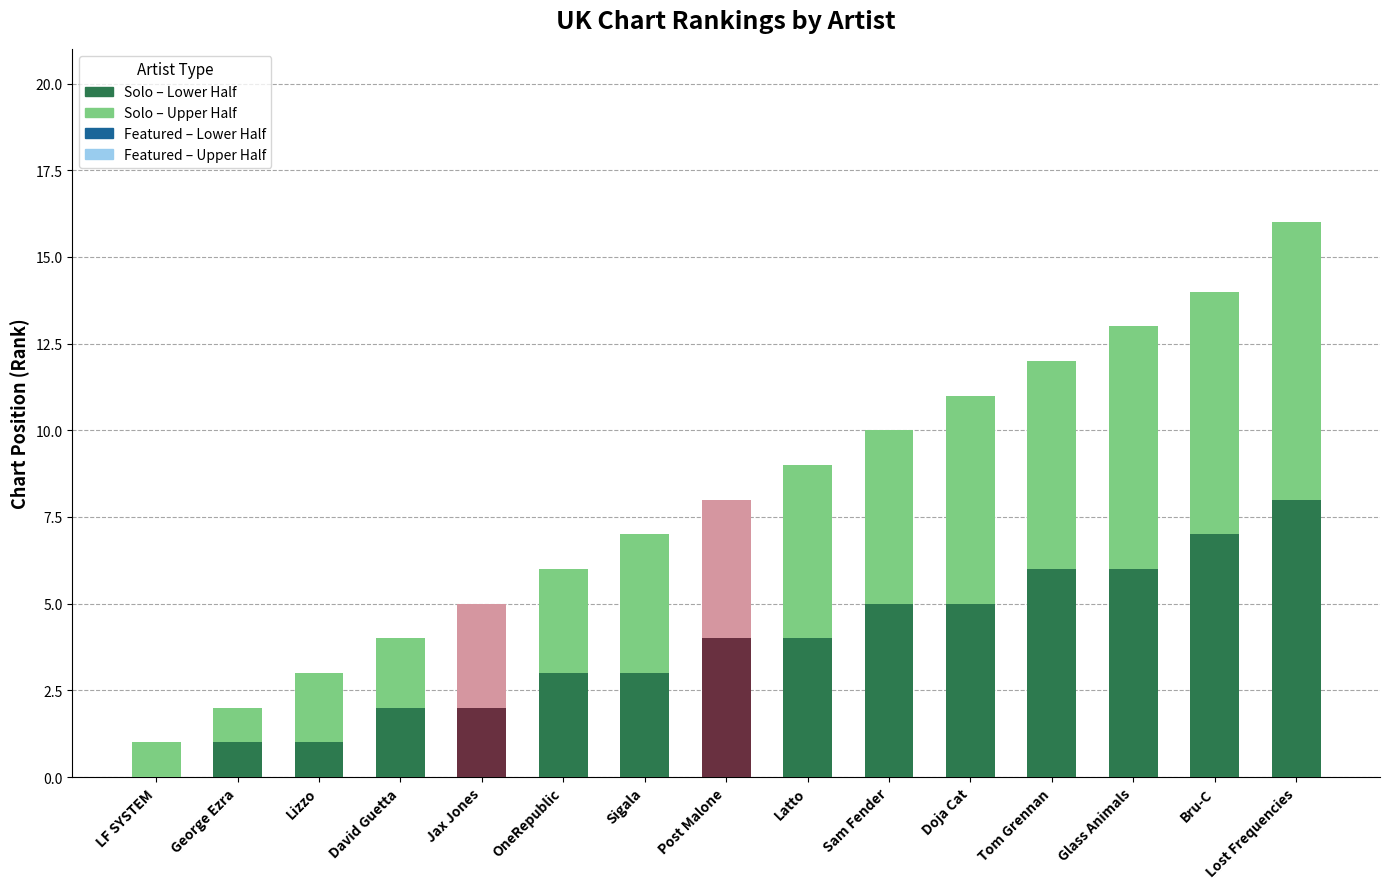

What is the label of the 13th bar from the right?

Lizzo